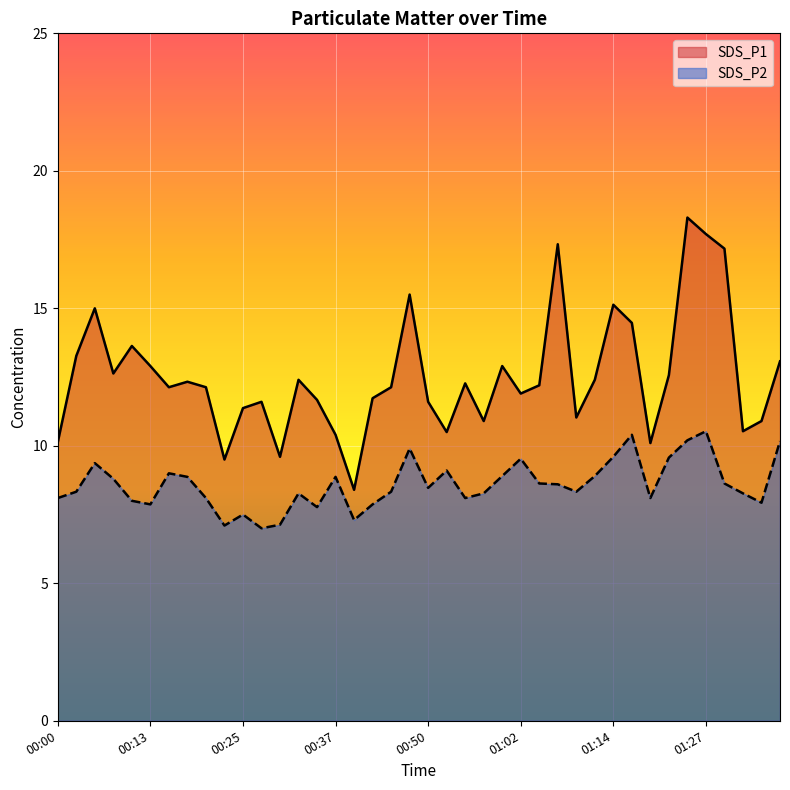

Does the chart display data point markers on the line(s)?

No